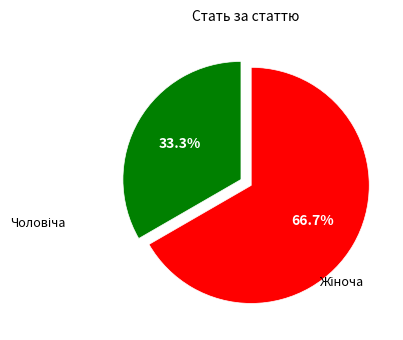

Is there any slice that represents more than half of the pie?

Yes